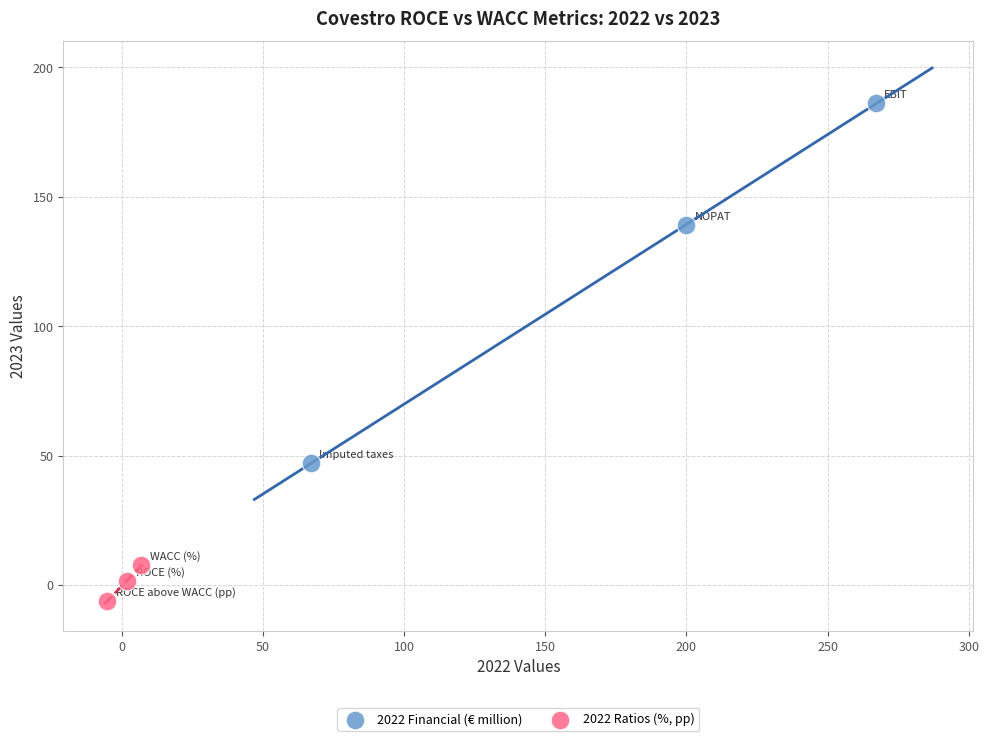

Which series has the largest Y range (max minus min)?

2022 Financial (€ million)